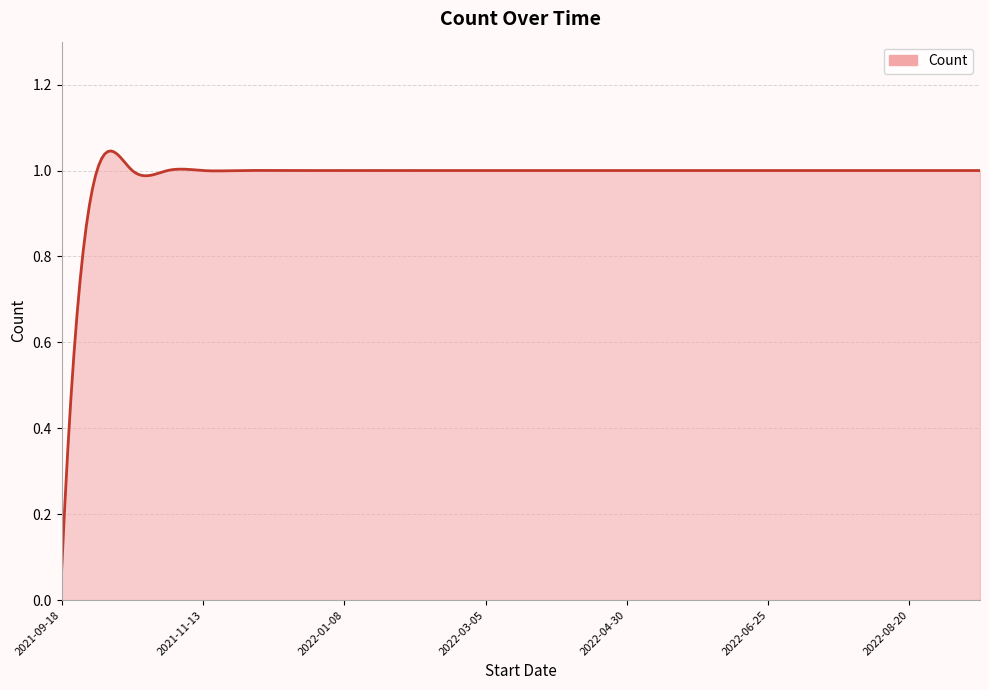

Does the chart have visible grid lines?

Yes